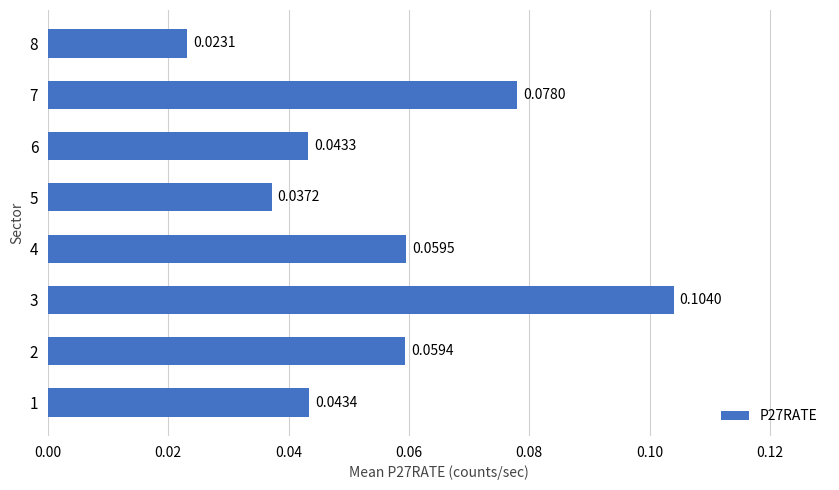

Rank the categories by value from lowest to highest.

8, 5, 6, 1, 2, 4, 7, 3